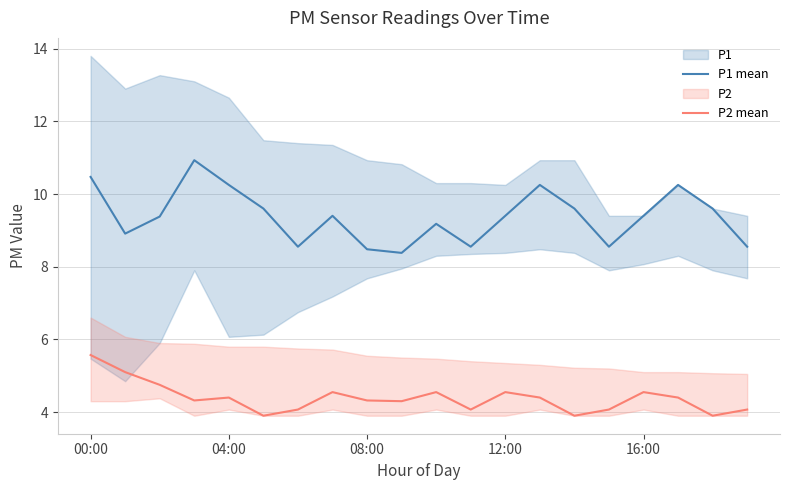

Which has a higher value, 00:00 or 15?

00:00